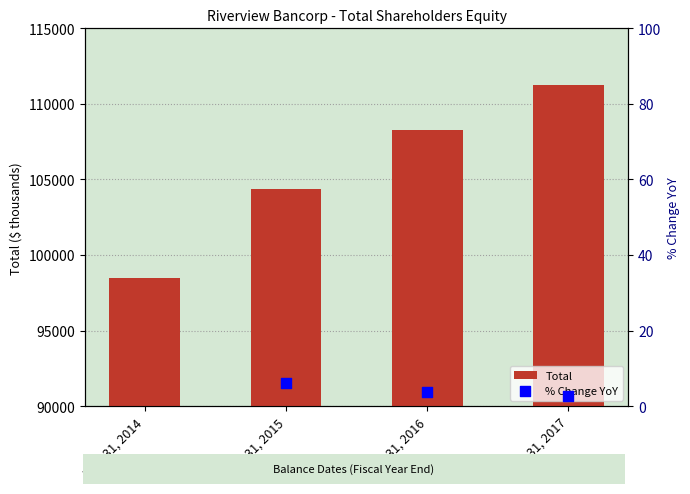

What is the change in value from Mar. 31, 2015 to Mar. 31, 2017?

+6927